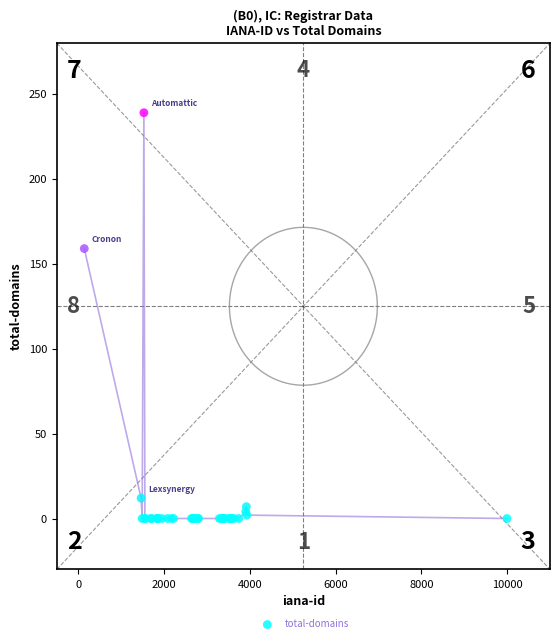

What Y value in the scatter plot is closest to 119?

159